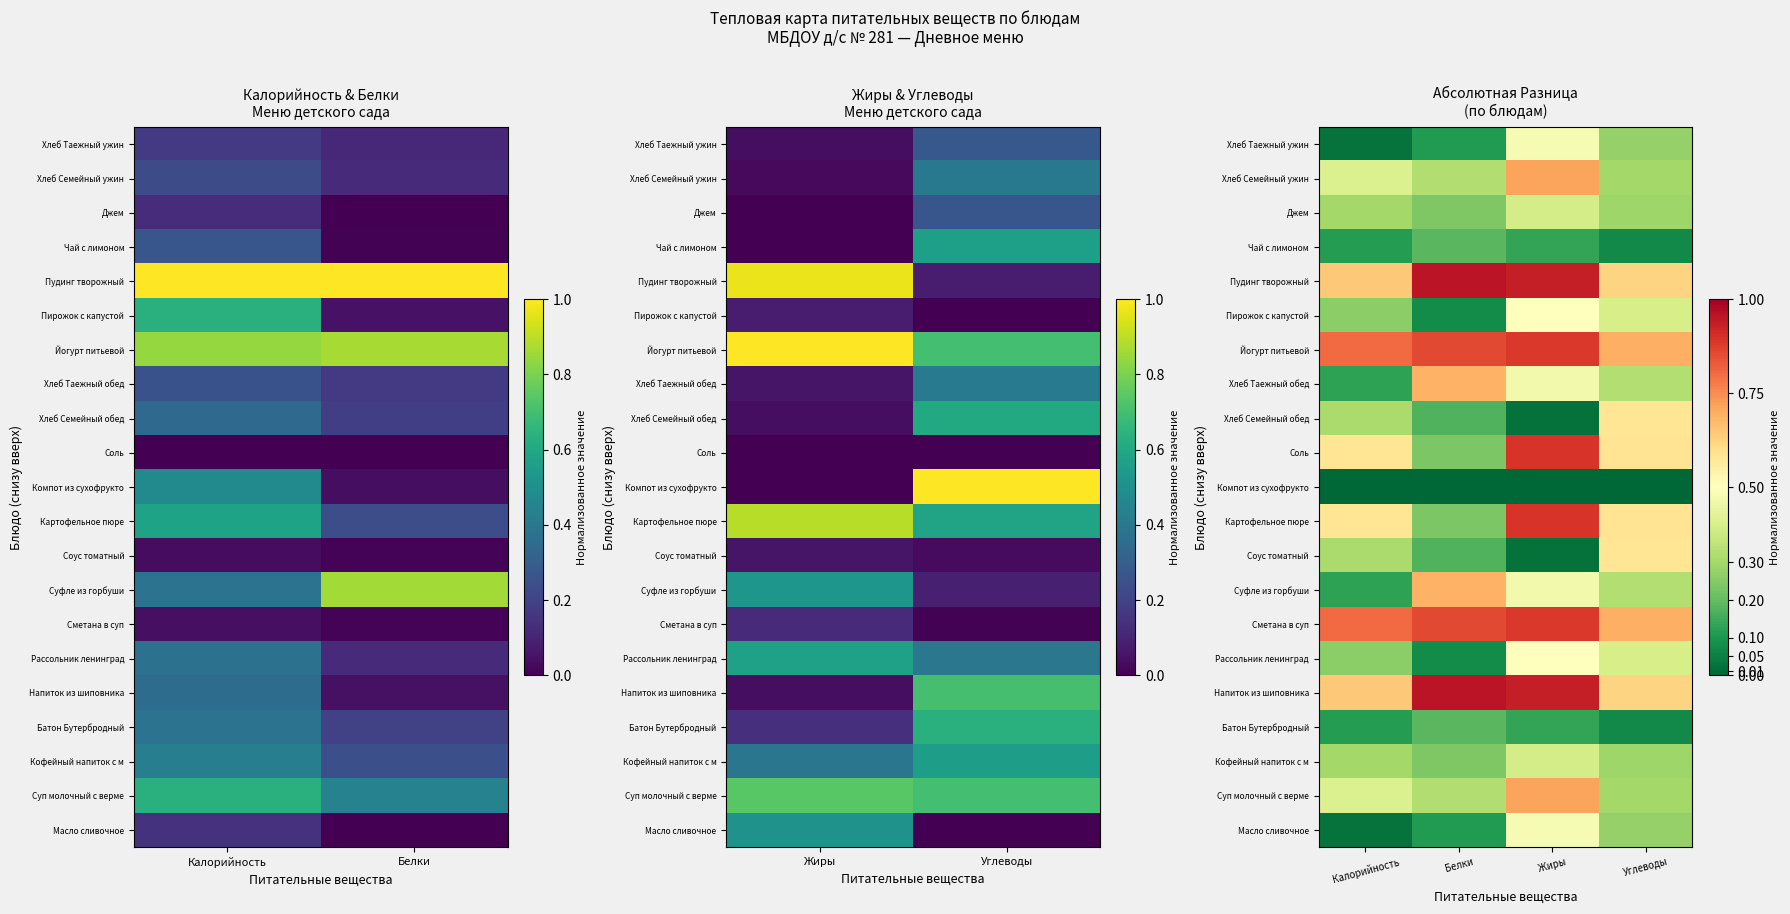

Rank the series by their maximum value, from lowest to highest.

Компот из сухофрукто, Батон Бутербродный, Чай с лимоном, Кофейный напиток с м, Джем, Масло сливочное, Хлеб Таежный ужин, Рассольник ленинград, Пирожок с капустой, Соус томатный, Хлеб Семейный обед, Суфле из горбуши, Хлеб Таежный обед, Суп молочный с верме, Хлеб Семейный ужин, Сметана в суп, Йогурт питьевой, Картофельное пюре, Соль, Напиток из шиповника, Пудинг творожный